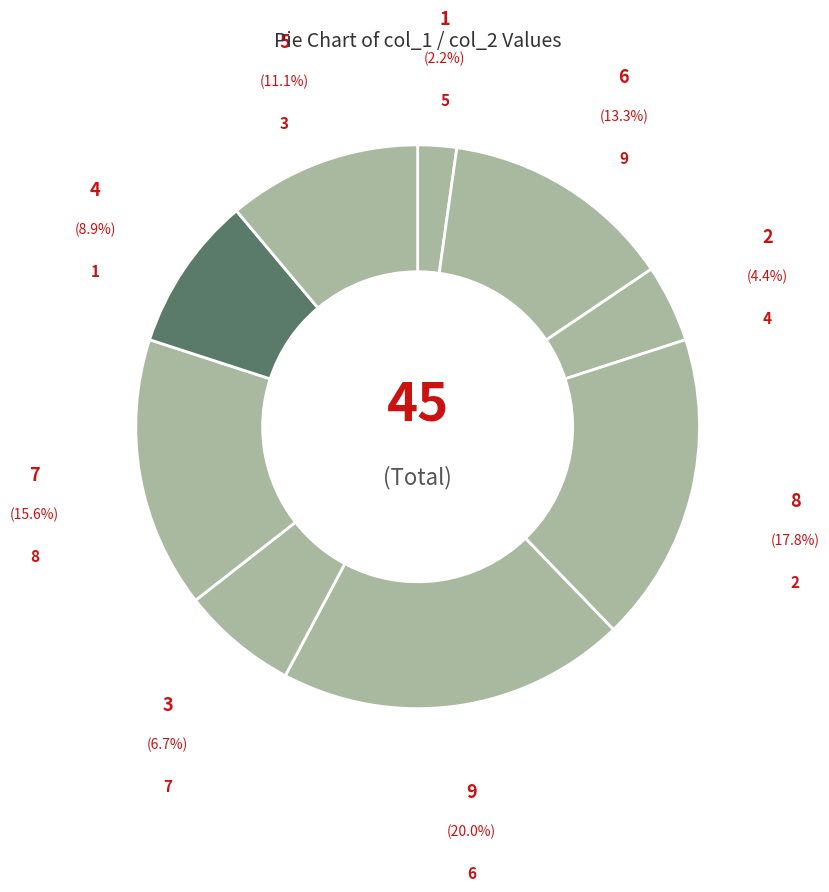

To the nearest percent, what is the difference between the largest and smallest slice percentages?

18%